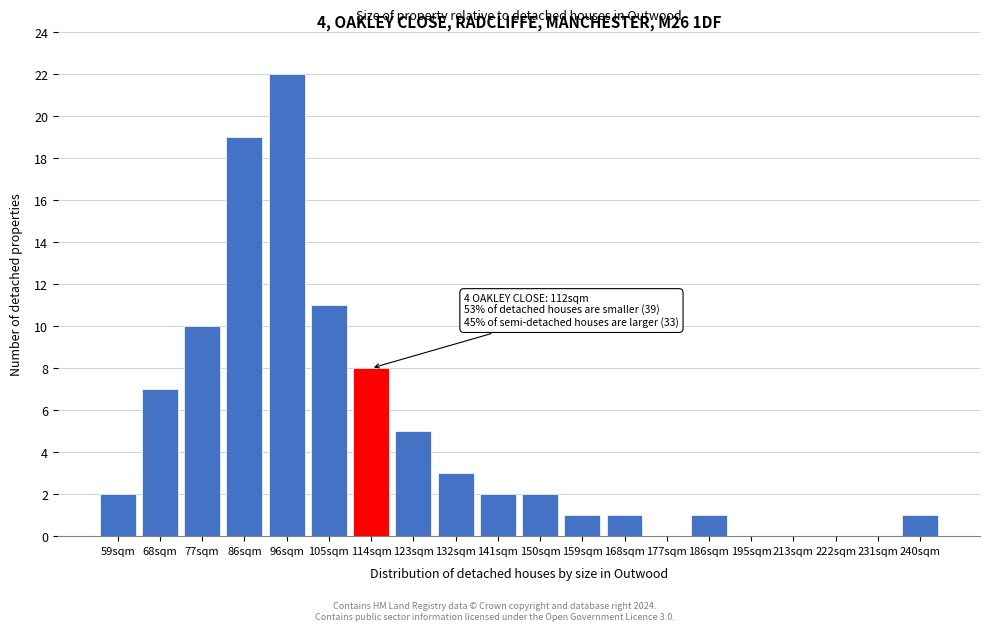

Which label corresponds to the largest value in the chart?

96sqm